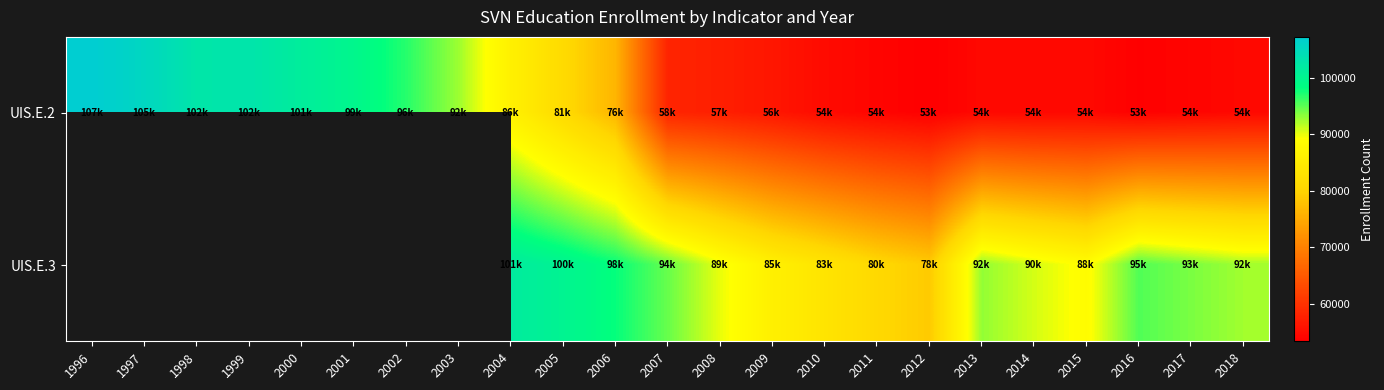

What is the difference between the maximum and minimum values in the UIS.E.2 series?

53819.0